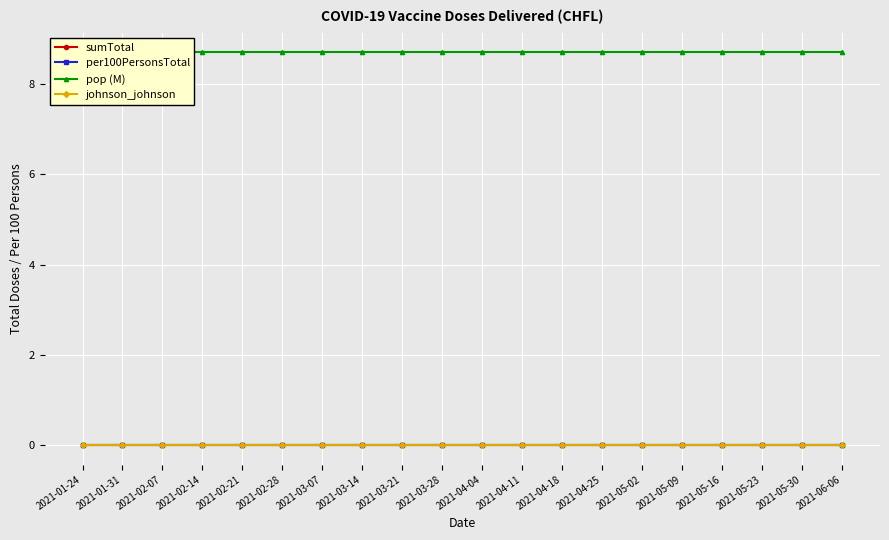

At which label does per100PersonsTotal reach its minimum?

2021-01-24